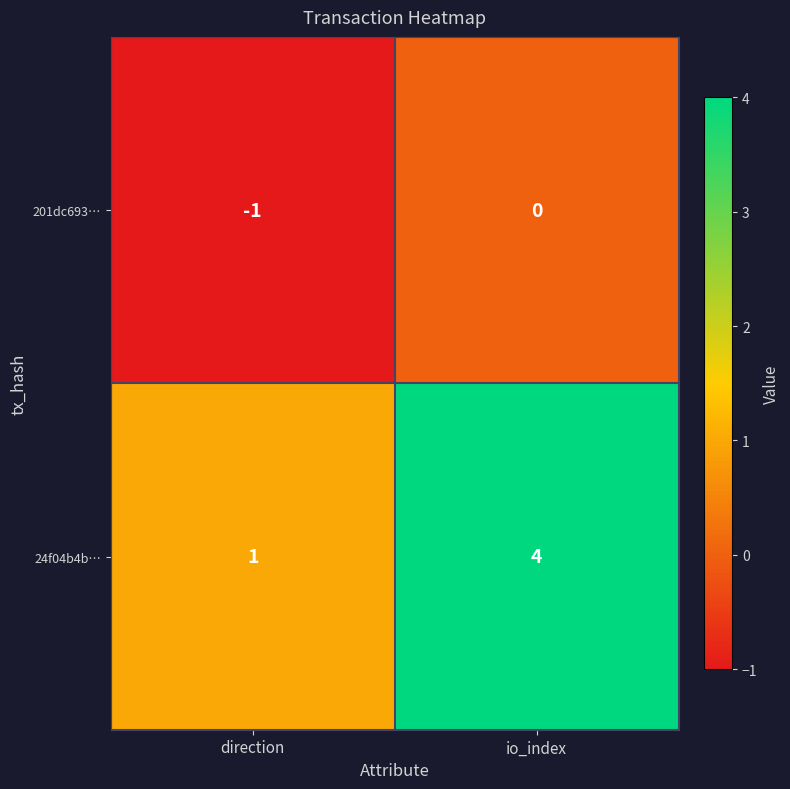

Rank the series at direction from highest to lowest value.

24f04b4b…, 201dc693…